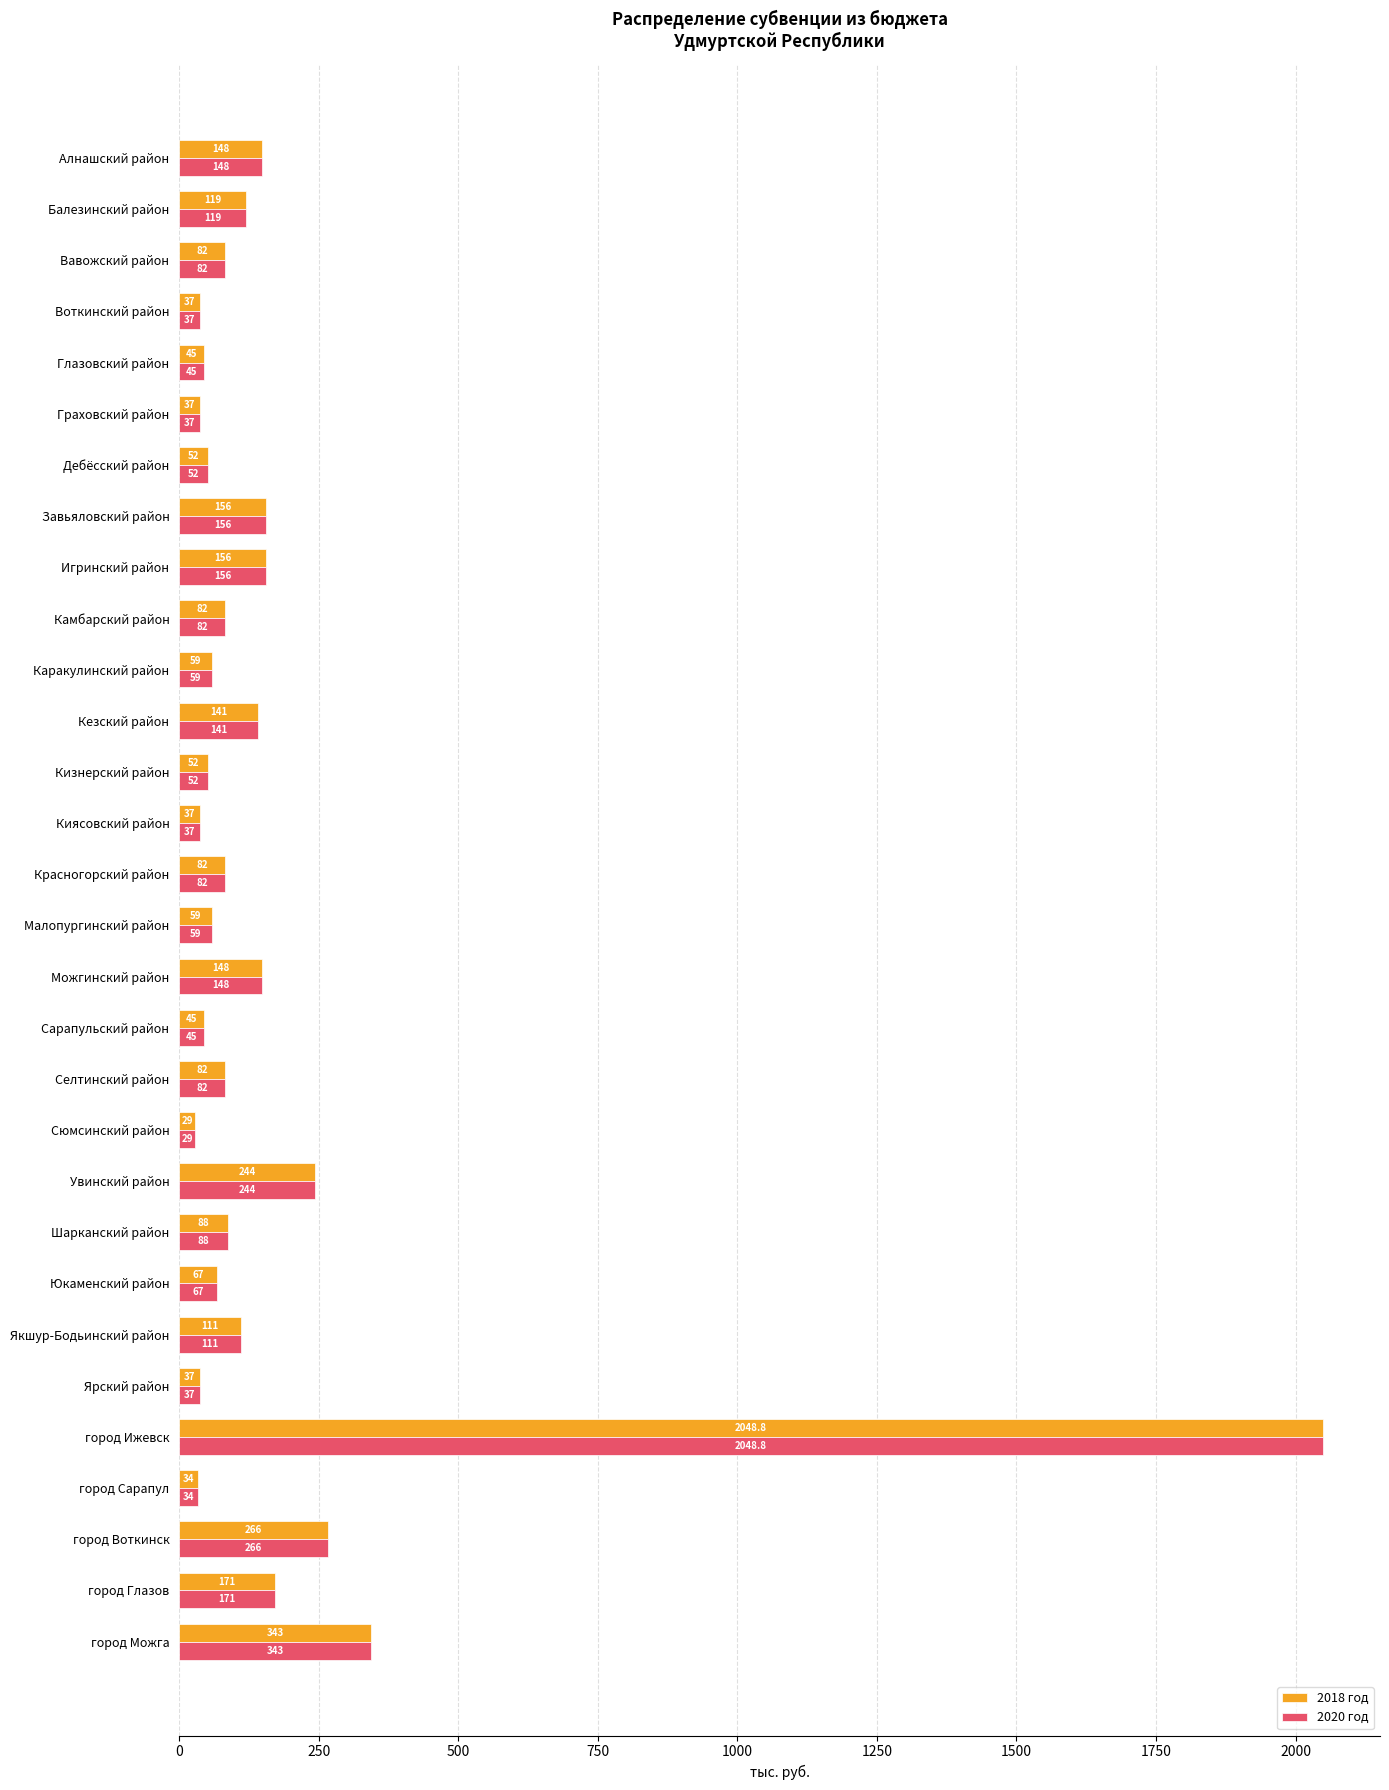

What value does the 2020 год series have at Красногорский район?

82.0